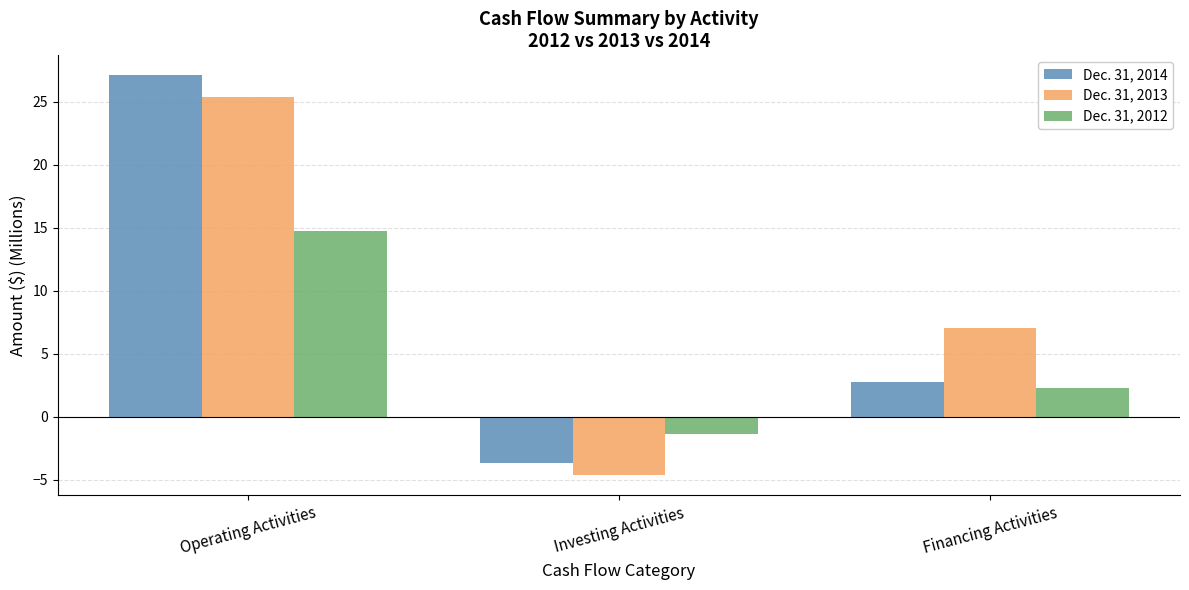

At how many categories does at least one series exceed 2?

2